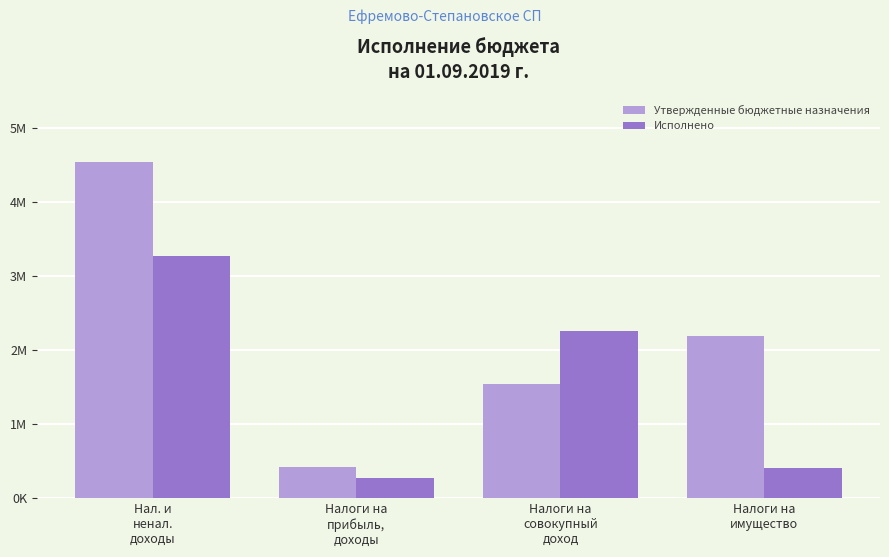

What is the maximum value for Исполнено?

3269635.6